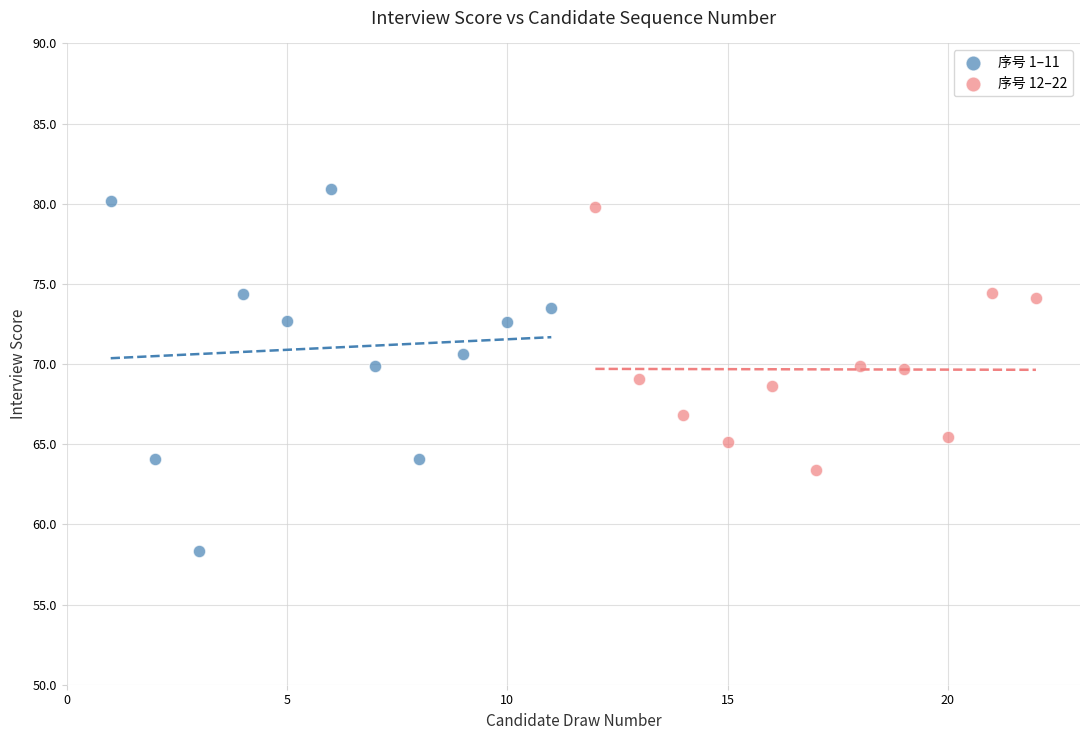

What are all the series names shown in the legend?

序号 1–11, 序号 12–22